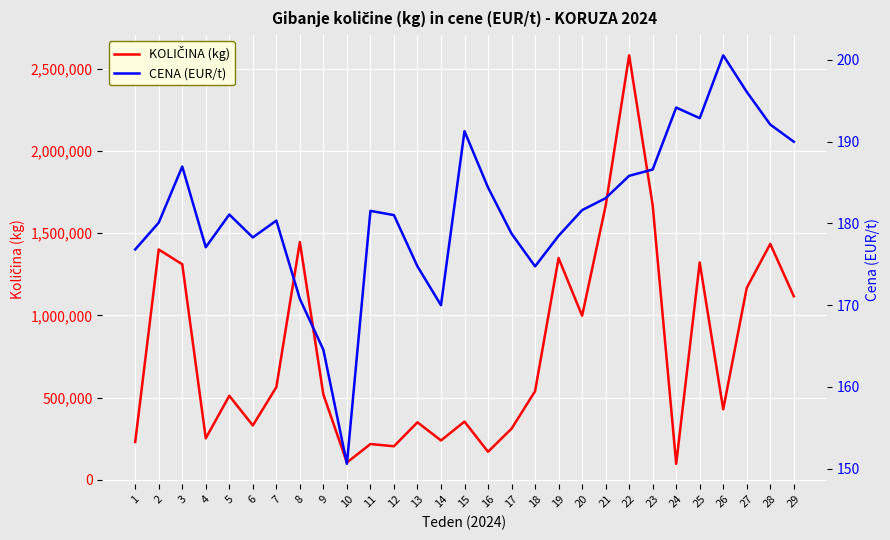

What is the total value across all series at 24?

96708.2